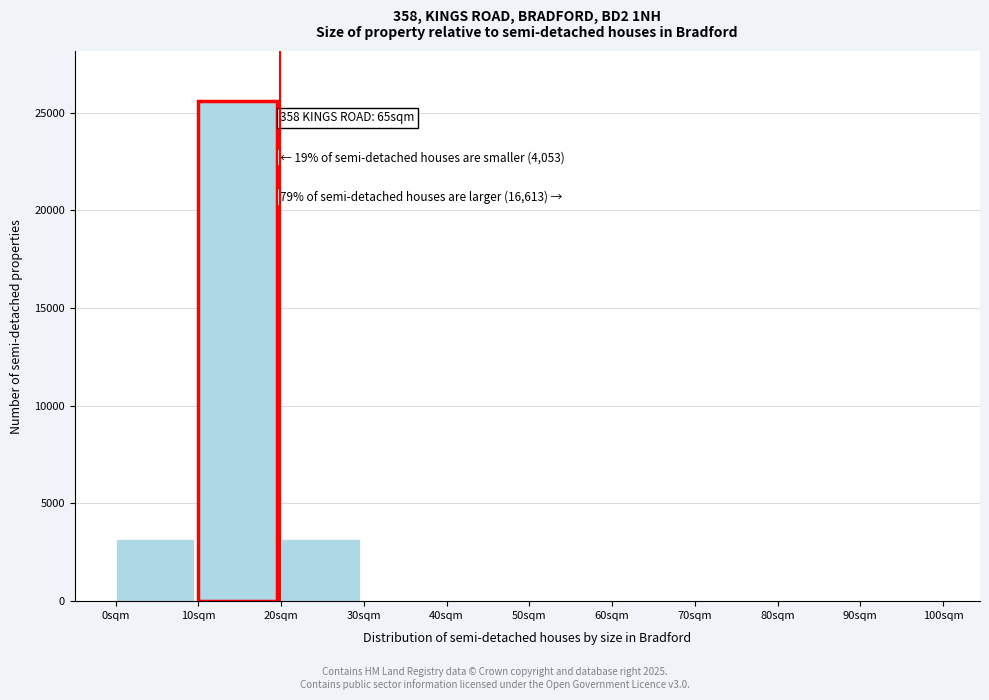

Which range on the x-axis has the tallest bar?

10 to 20